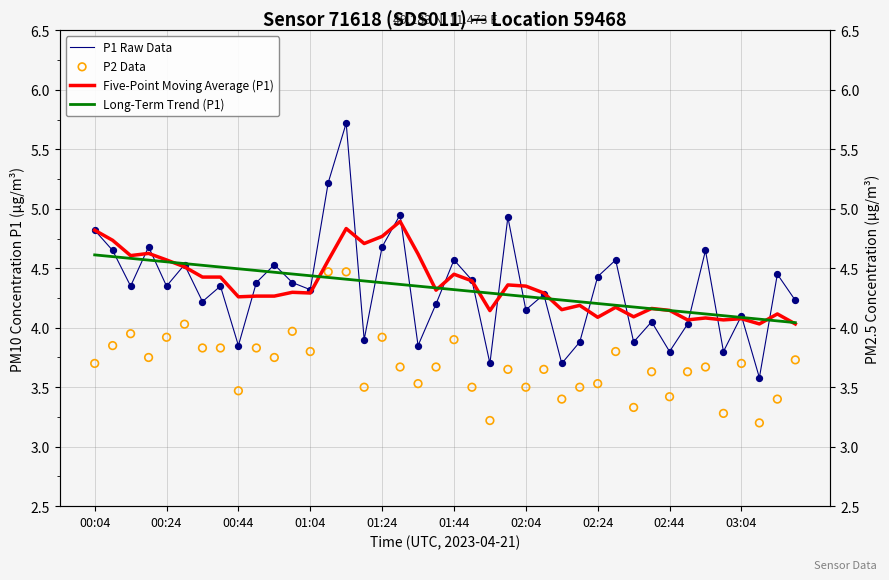

What is the total value across all series at 34?

16.5